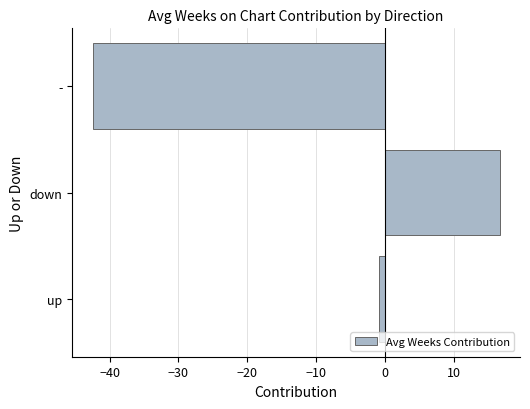

How many values exceed 0?

1